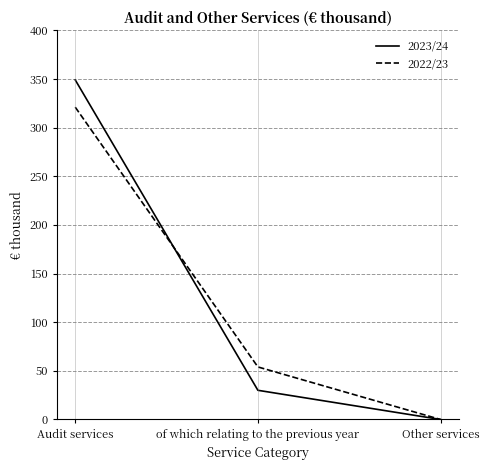

How many lines are shown in the chart?

2